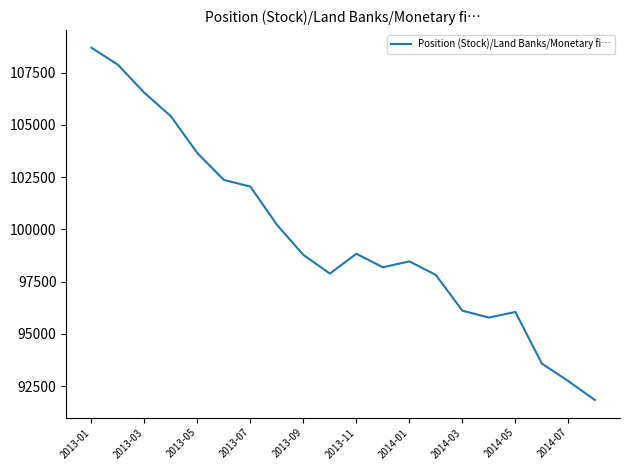

What is the difference between the maximum and minimum values?

16848